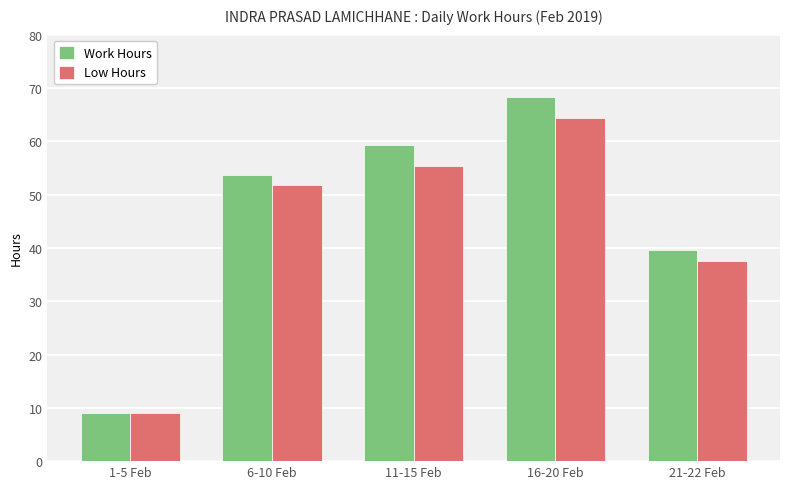

The Low Hours series shows 64.4 at 16-20 Feb. True or false?

True